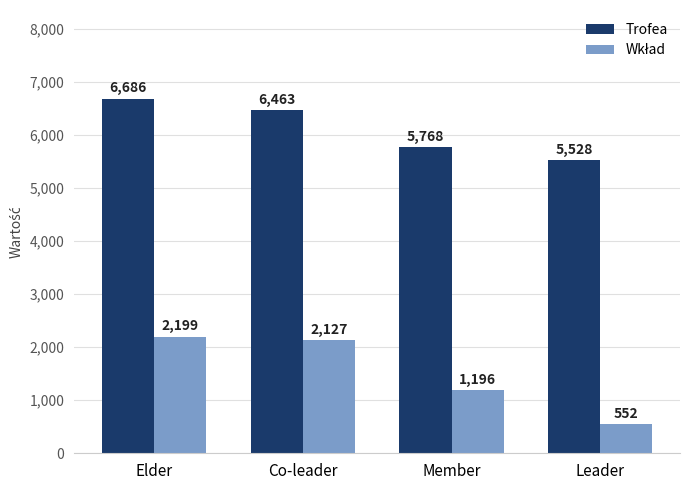

What is the spread (max minus min) of values at Co-leader?

4336